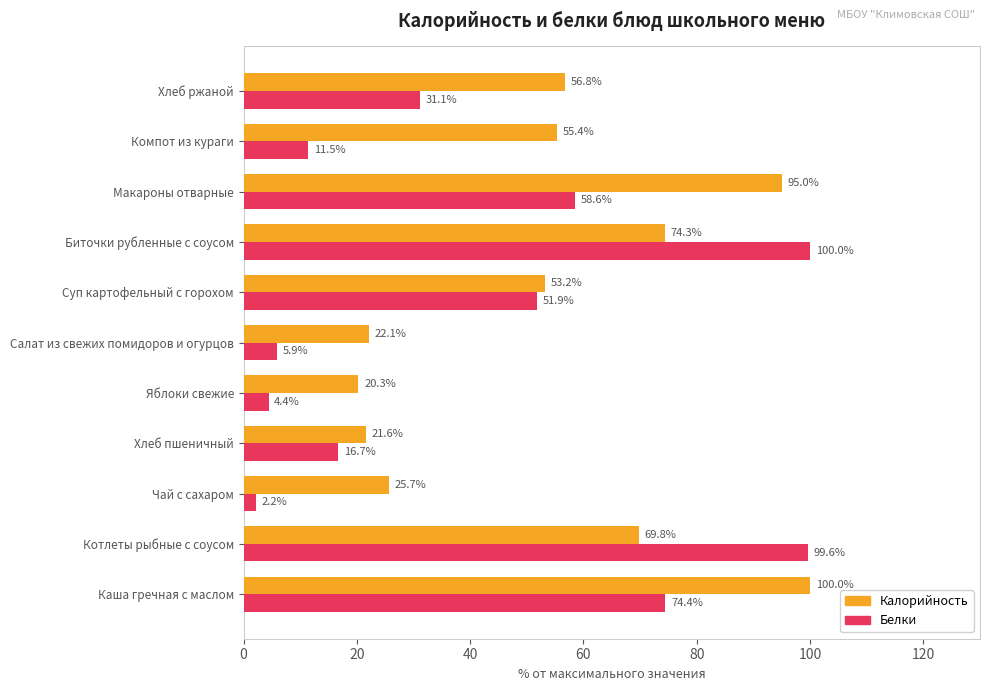

Which series has the widest spread of values?

Белки